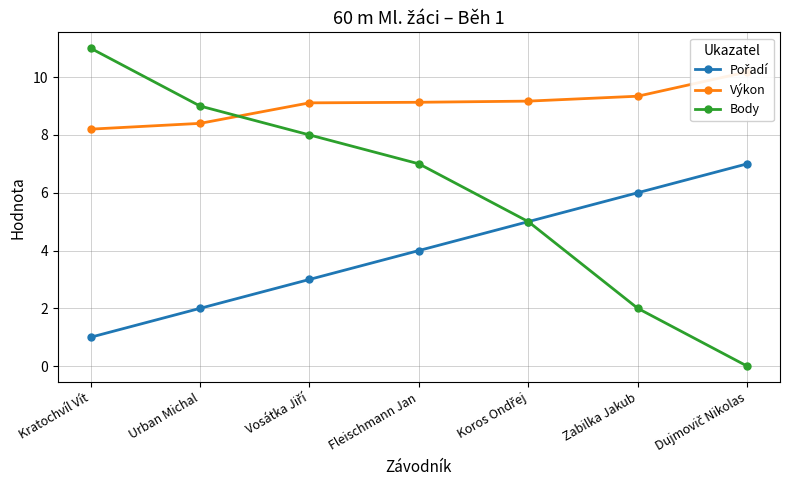

At which category is the sum across all series the highest?

Kratochvíl Vít